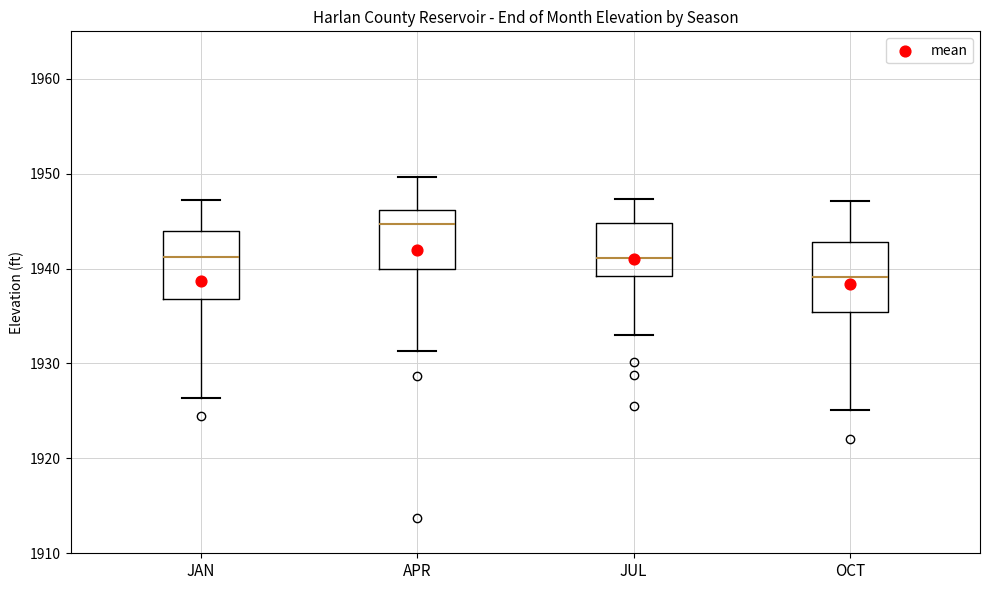

Where does the median line of the box for JAN sit on the y-axis? The values are not printed on the chart, so give them approximately, as read against the axis.

1941